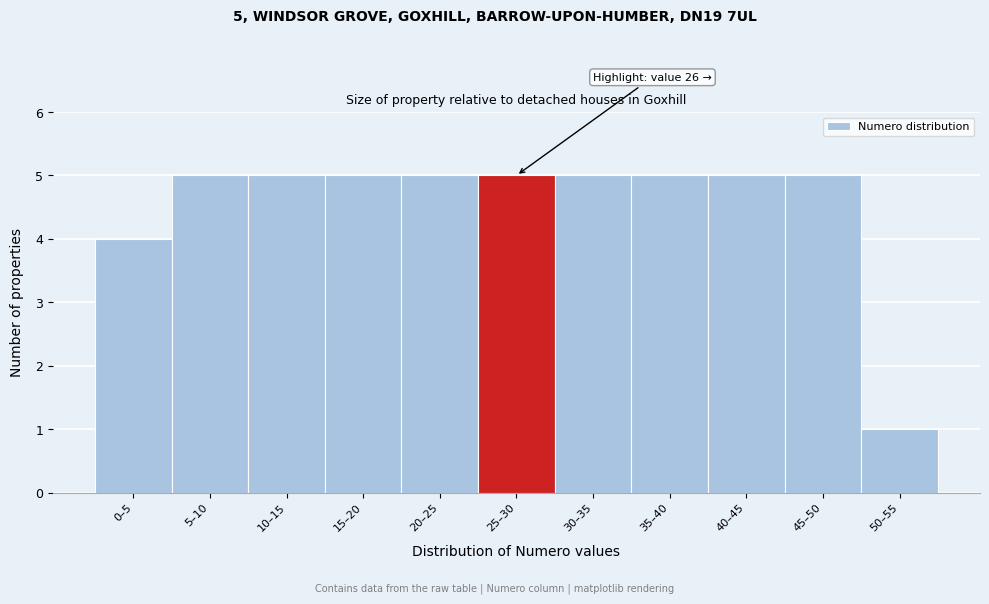

Reading left to right, what are all the values shown in this chart?

0–5=4	5–10=5	10–15=5	15–20=5	20–25=5	25–30=5	30–35=5	35–40=5	40–45=5	45–50=5	50–55=1